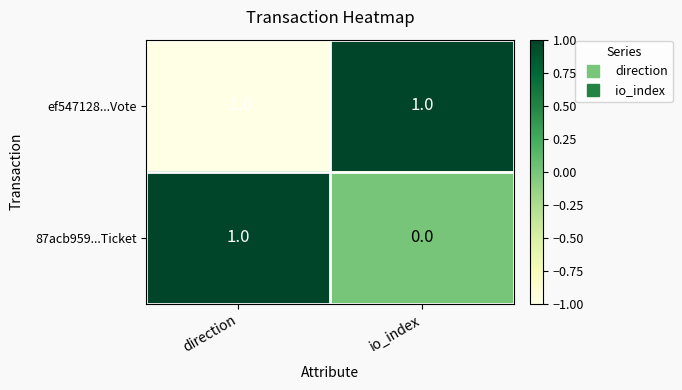

Is it true that ef547128...Vote equals 1 at io_index?

True